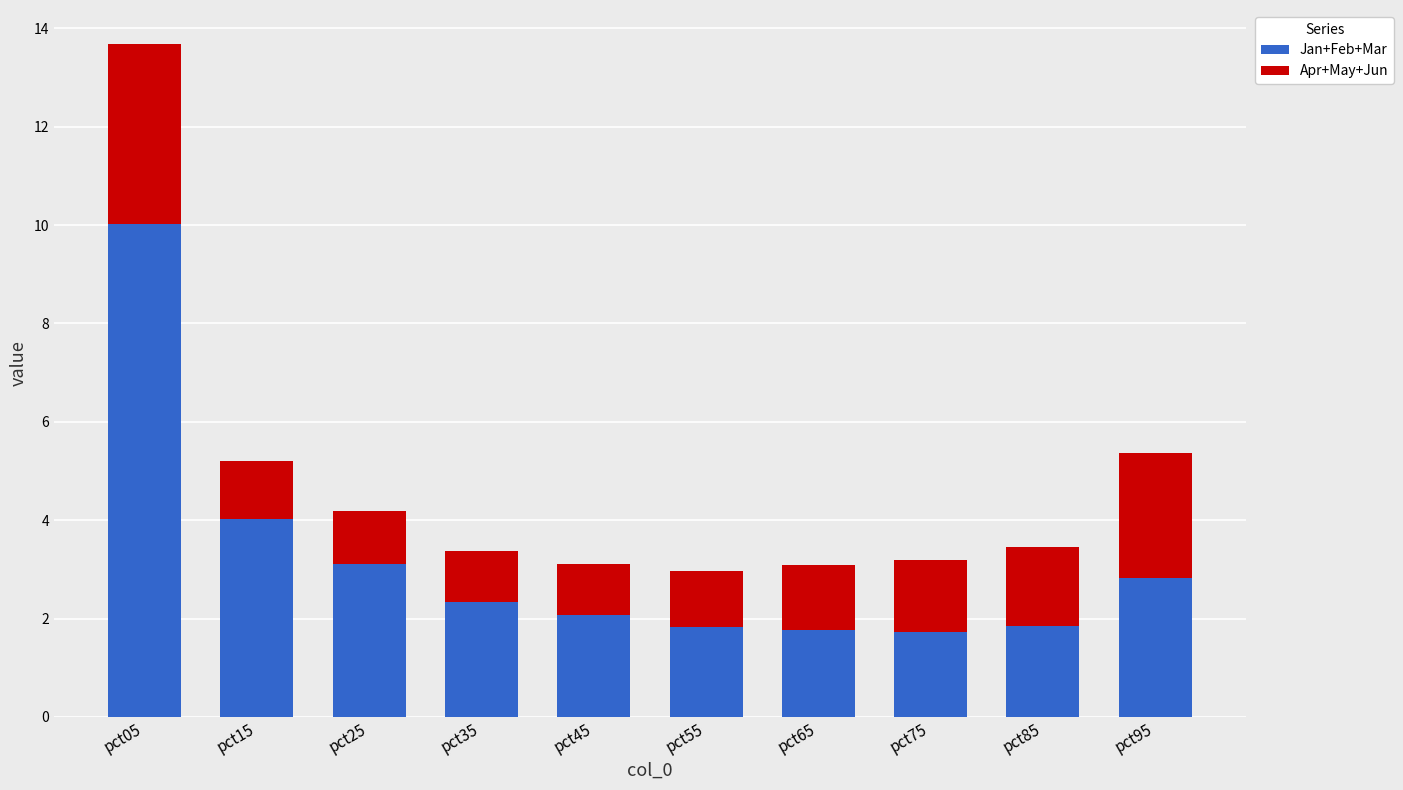

Are the bars horizontal?

No